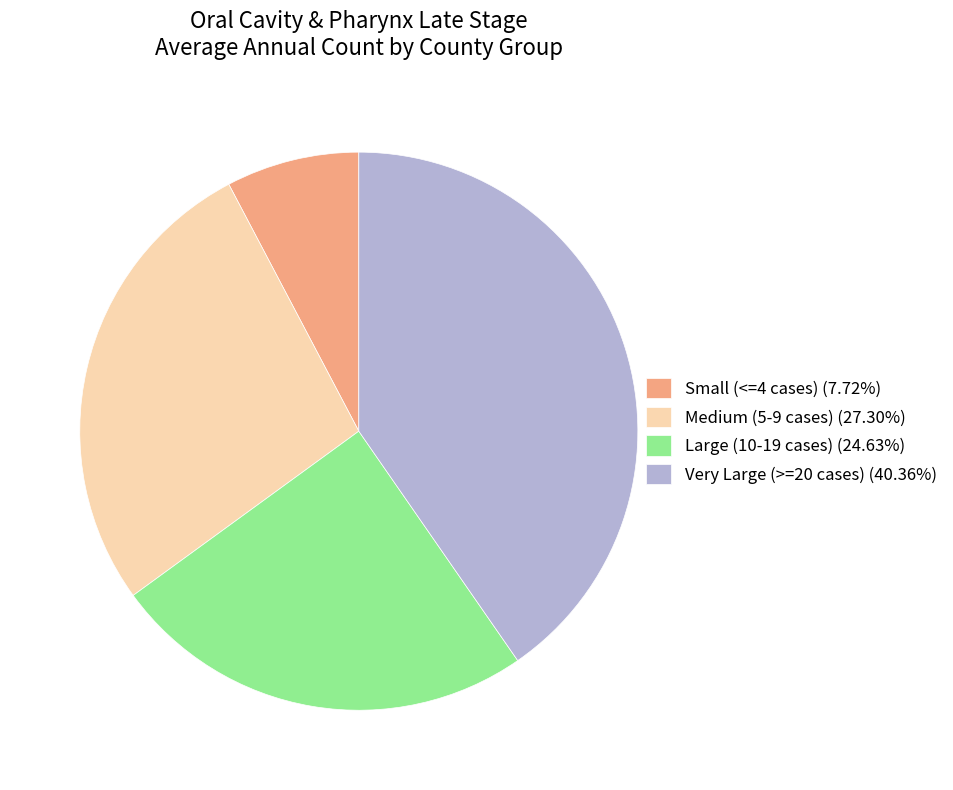

Does Medium (5-9 cases) (27.30%) account for over 50% of the chart?

No